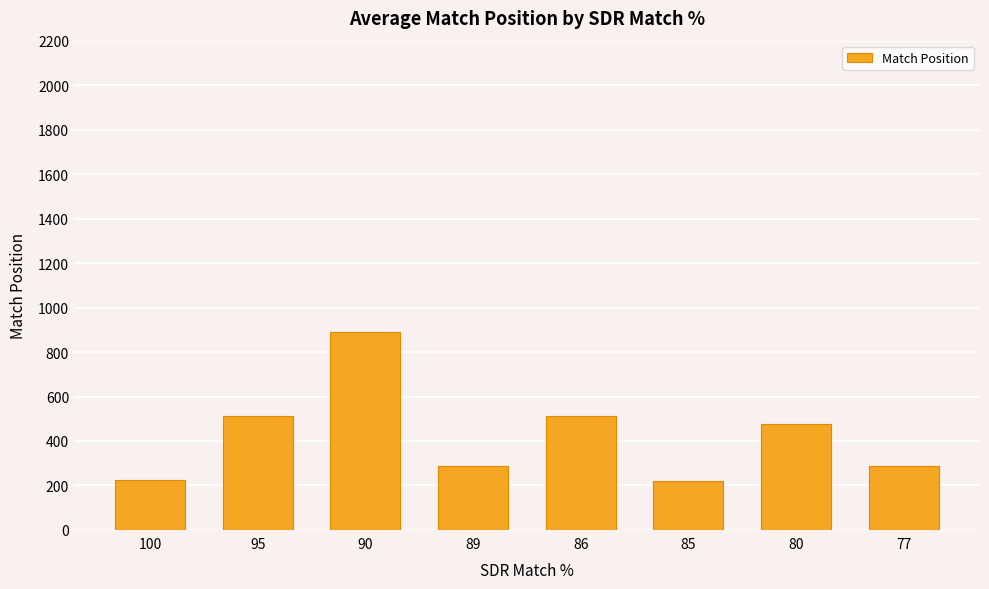

What is the value of the 6th bar from the left?

219